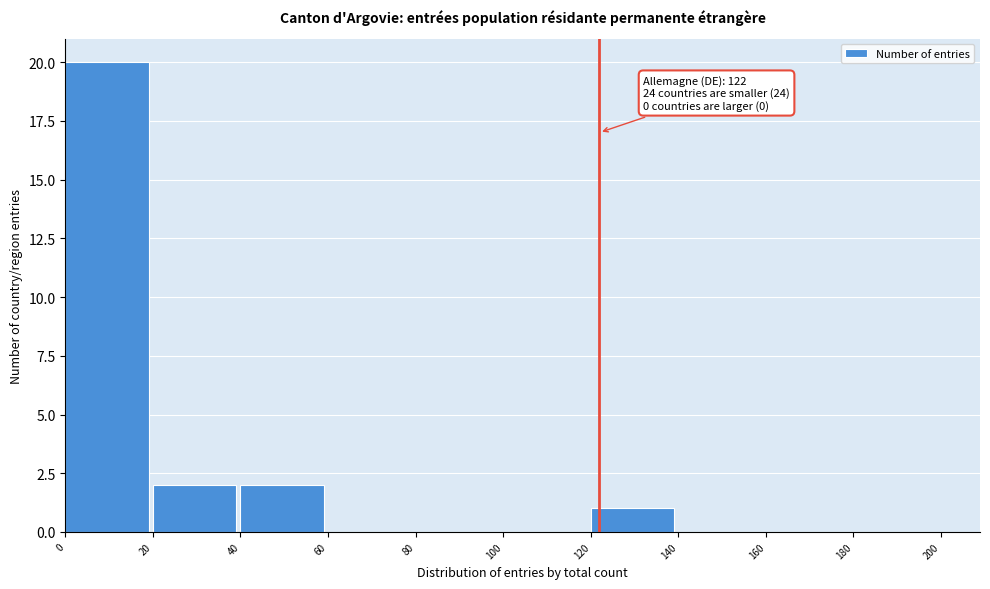

Which range on the x-axis has the tallest bar?

0 to 20